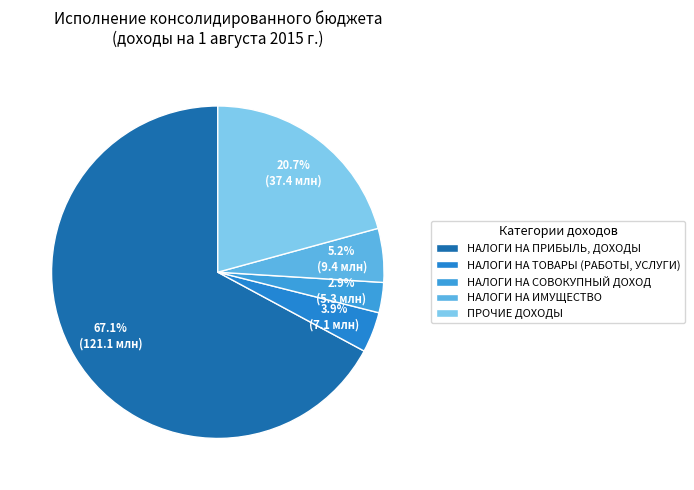

To the nearest percent, what percentage of the pie is НАЛОГИ НА СОВОКУПНЫЙ ДОХОД?

3%